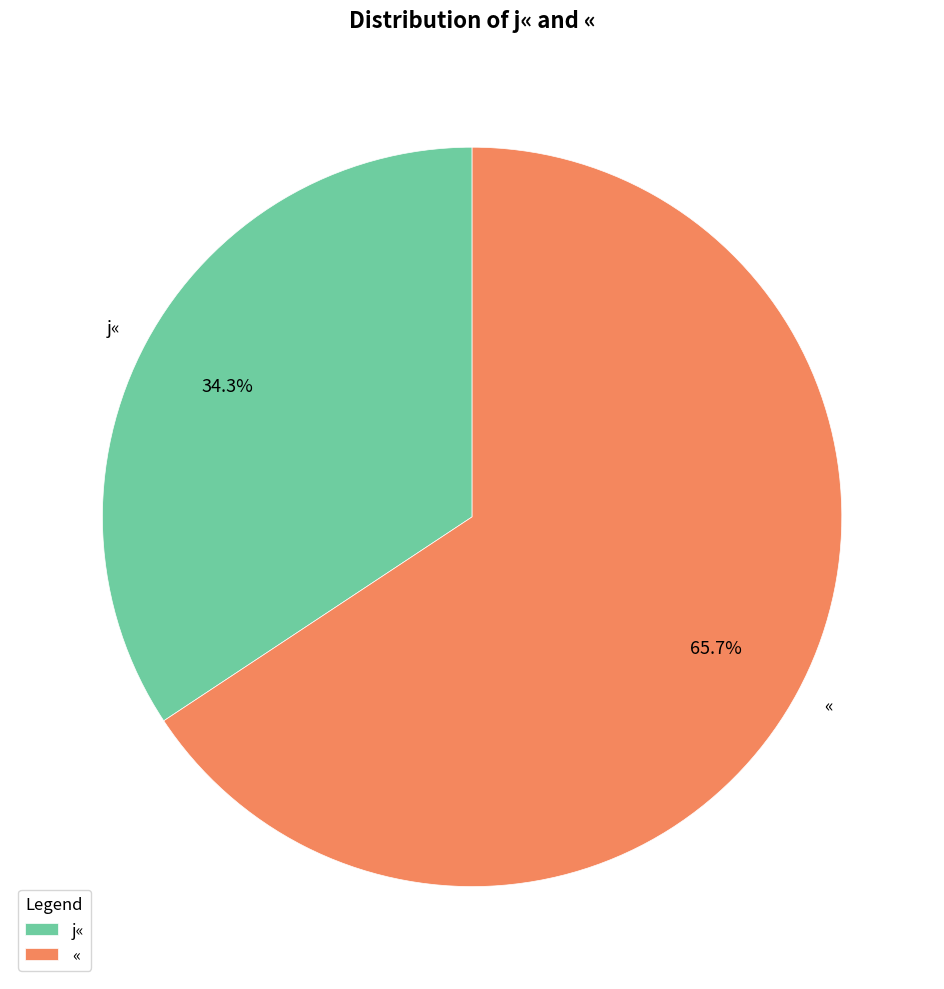

Is the sum of j« and « greater than half?

Yes